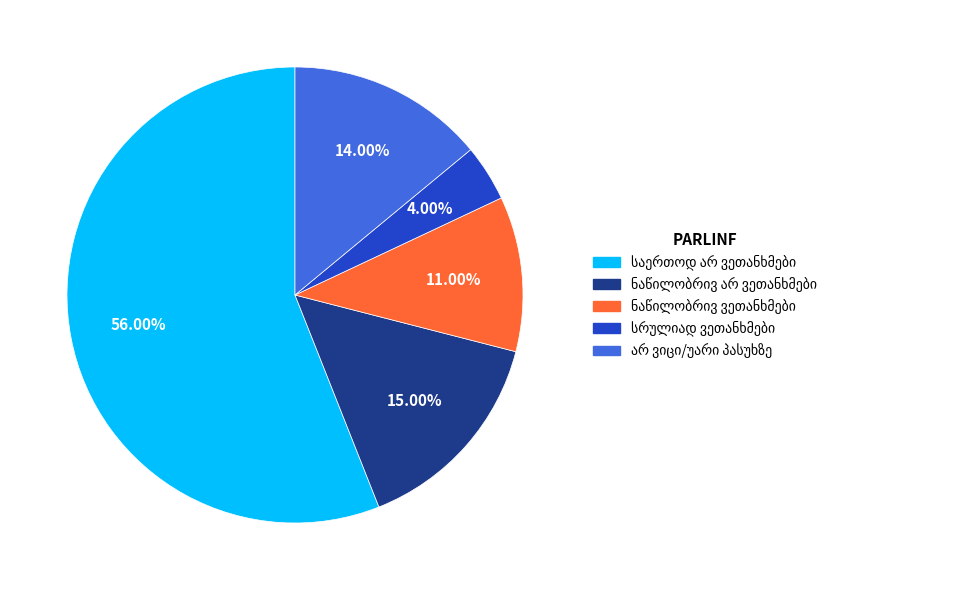

Does any single category account for the majority?

Yes